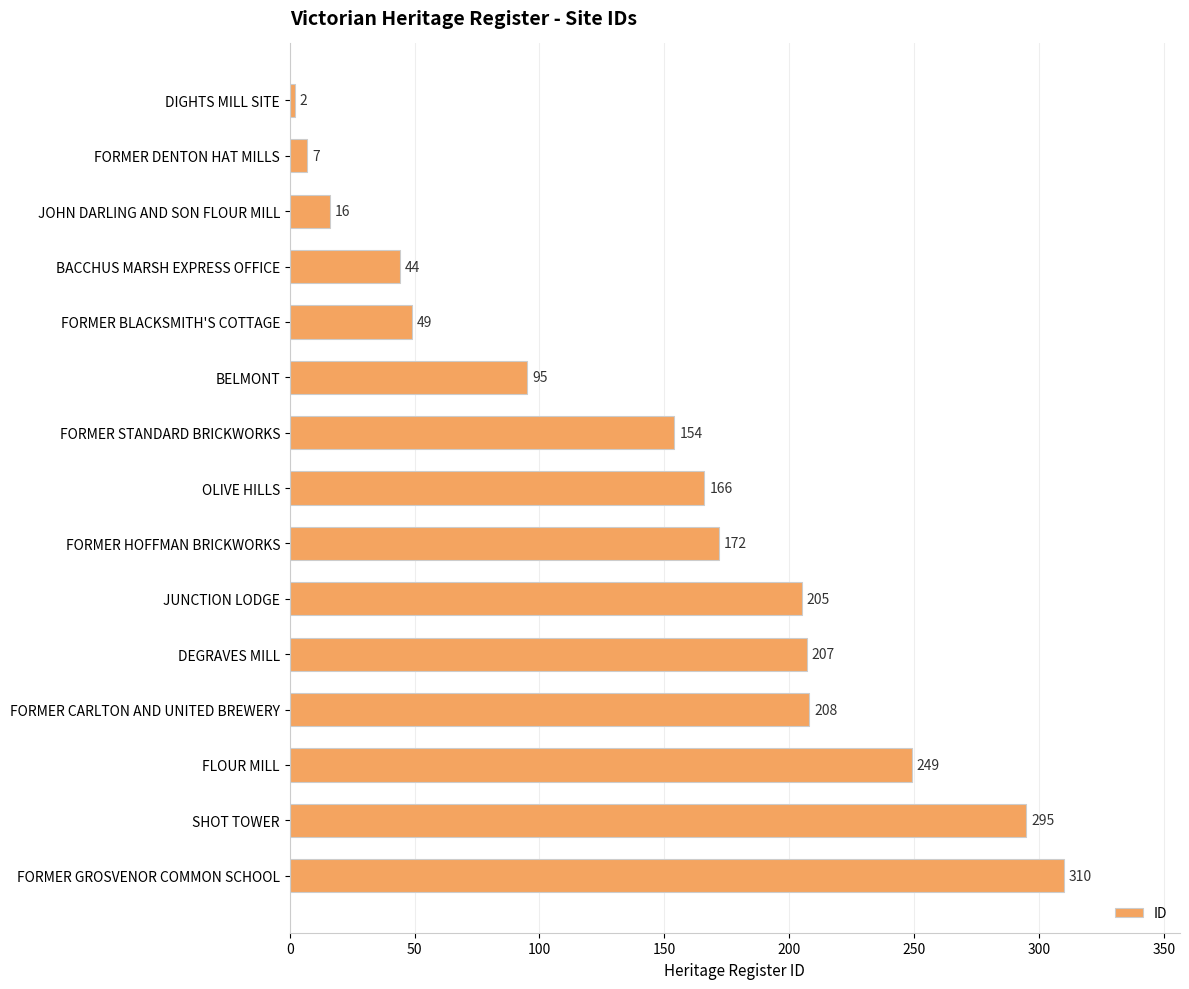

What is the label of the 3rd bar from the bottom?

FLOUR MILL